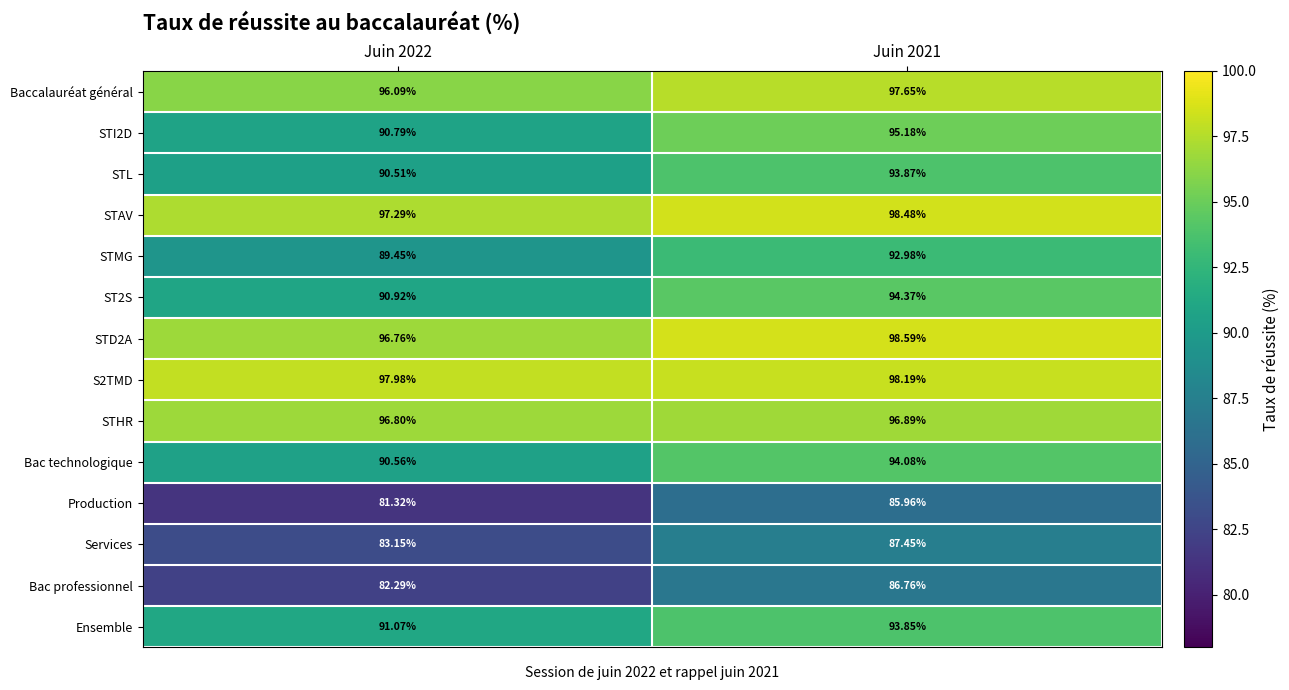

Is the value of ST2S at Juin 2022 greater than the value of Baccalauréat général at Juin 2022?

No